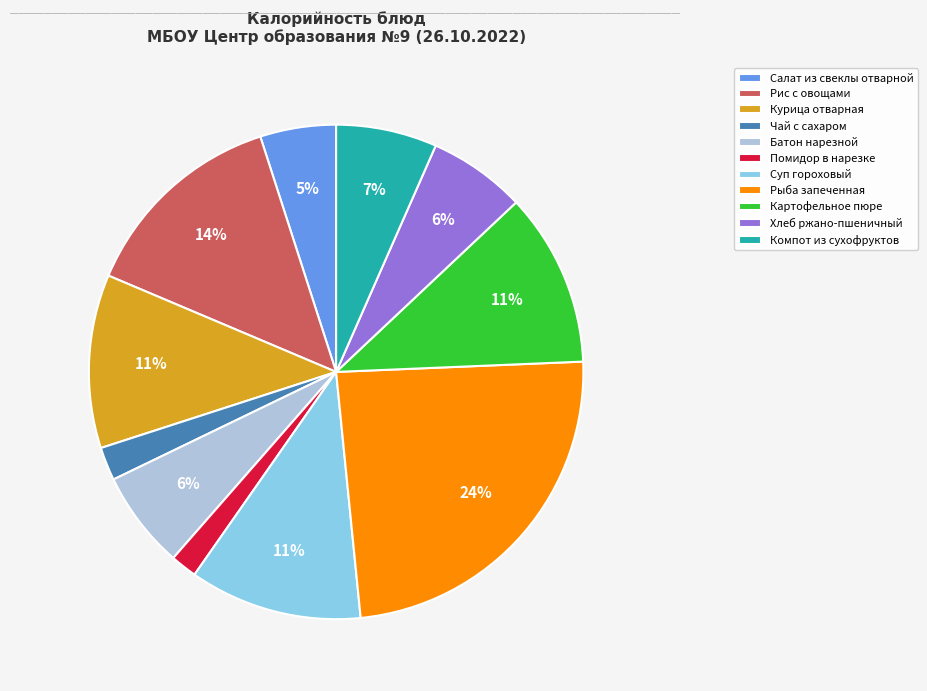

Between Батон нарезной and Курица отварная, which is larger?

Курица отварная